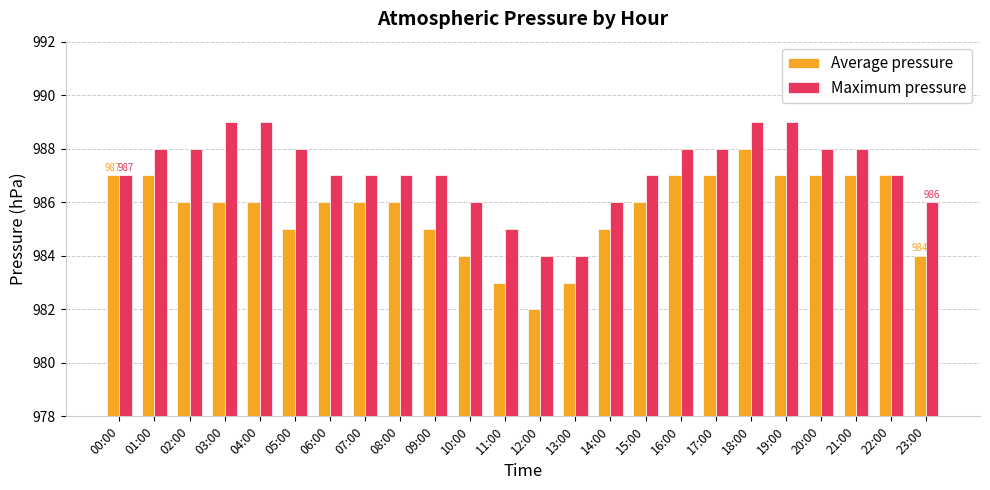

Reading left to right, list all the values displayed in this chart.

Average pressure: 00:00=987	01:00=987	02:00=986	03:00=986	04:00=986	05:00=985	06:00=986	07:00=986	08:00=986	09:00=985	10:00=984	11:00=983	12:00=982	13:00=983	14:00=985	15:00=986	16:00=987	17:00=987	18:00=988	19:00=987	20:00=987	21:00=987	22:00=987	23:00=984
Maximum pressure: 00:00=987	01:00=988	02:00=988	03:00=989	04:00=989	05:00=988	06:00=987	07:00=987	08:00=987	09:00=987	10:00=986	11:00=985	12:00=984	13:00=984	14:00=986	15:00=987	16:00=988	17:00=988	18:00=989	19:00=989	20:00=988	21:00=988	22:00=987	23:00=986